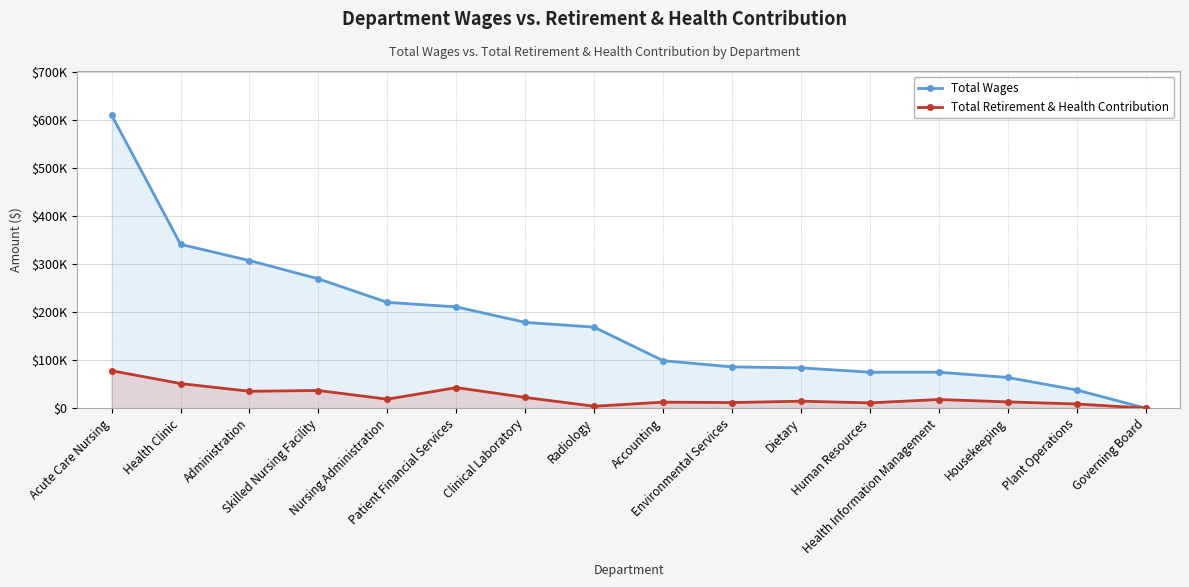

The Total Wages series shows 93585 at Housekeeping. True or false?

False